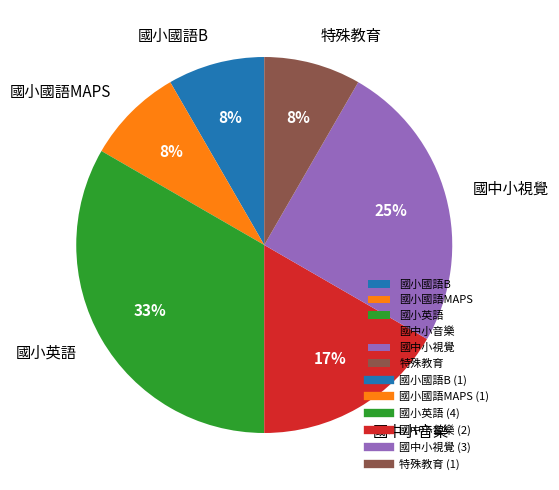

The 特殊教育 slice represents 20% of the pie. True or false?

False